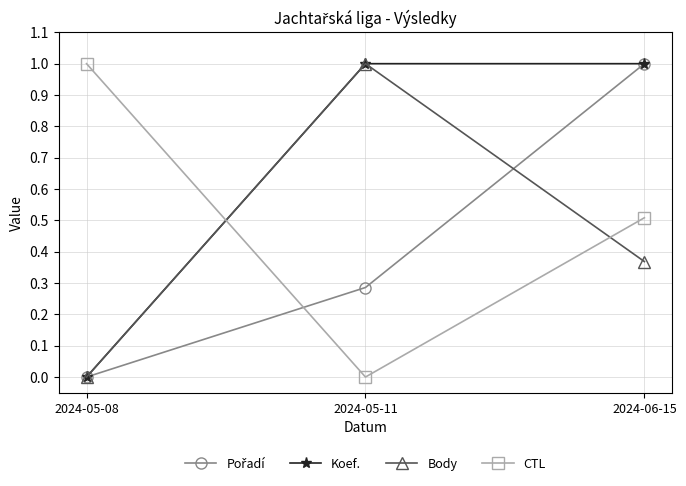

How many positive values does the Body series have?

2